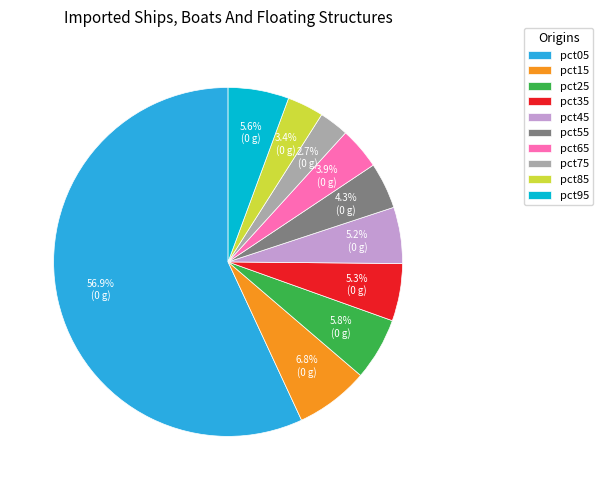

Is it true that pct45 is 1% of the pie?

False